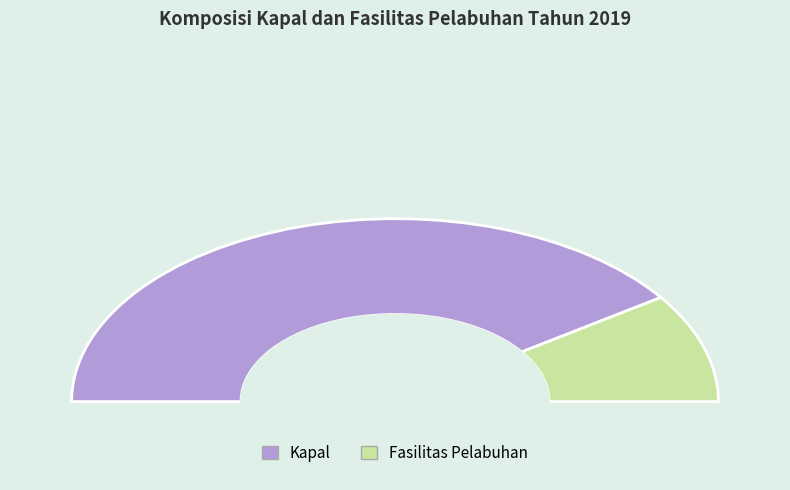

What is the largest slice in the pie chart?

Kapal